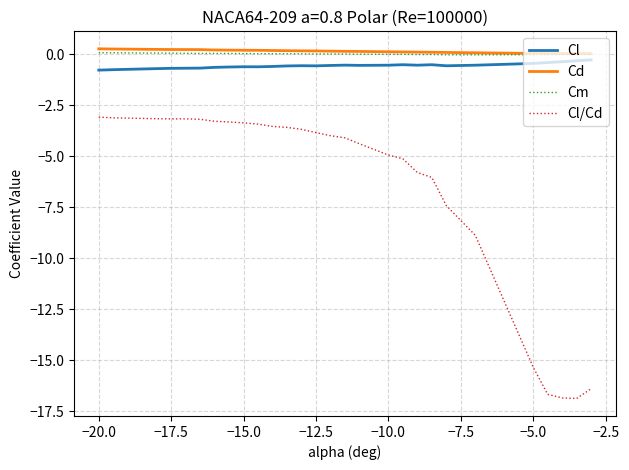

Count the number of data series in this chart.

4